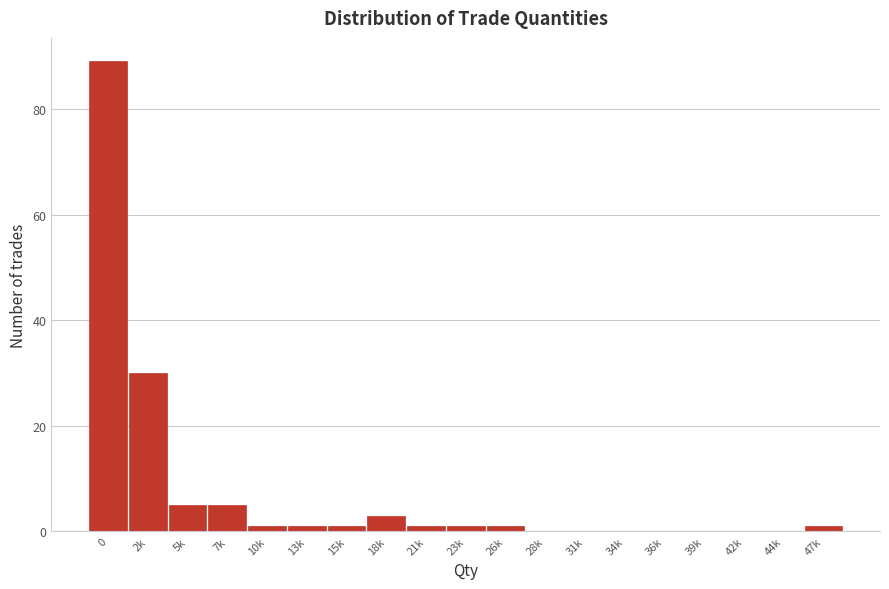

Reading left to right, what are all the values shown in this chart?

0=89	2k=30	5k=5	7k=5	10k=1	13k=1	15k=1	18k=3	21k=1	23k=1	26k=1	28k=0	31k=0	34k=0	36k=0	39k=0	42k=0	44k=0	47k=1